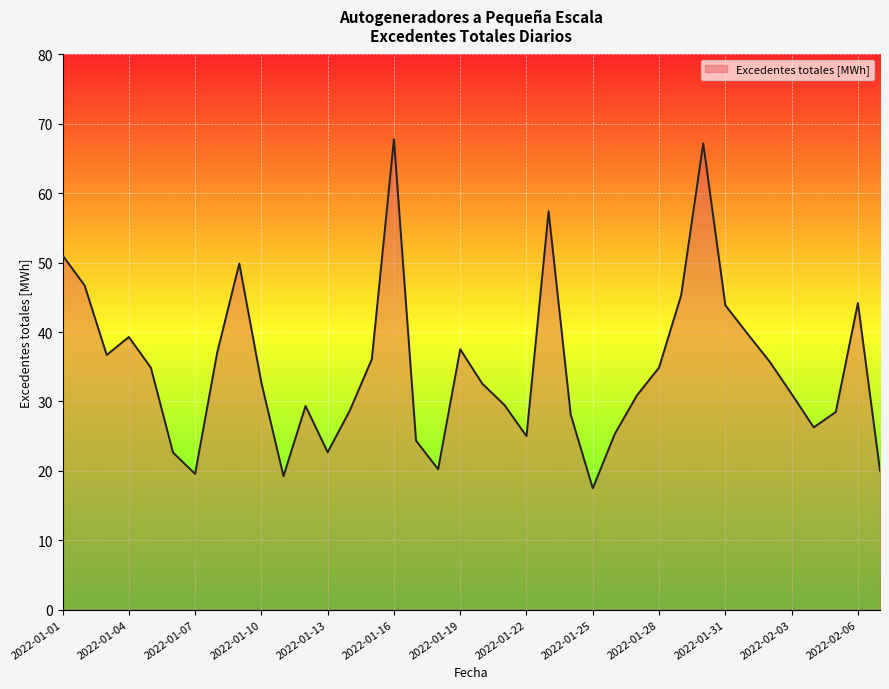

Count the number of categories in the chart.

38